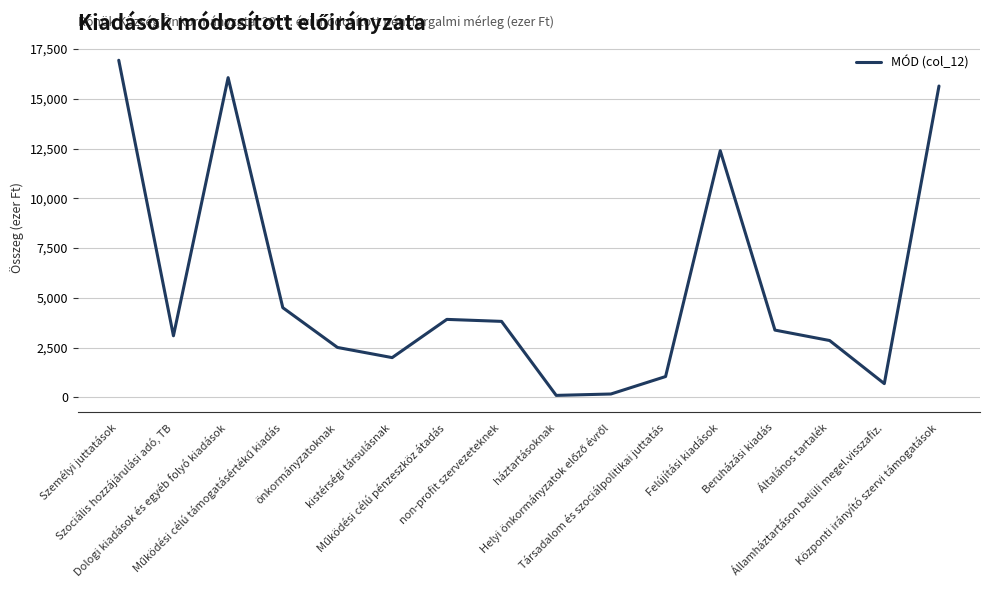

The chart shows a value of 1723 at Szociális hozzájárulási adó, TB. True or false?

False